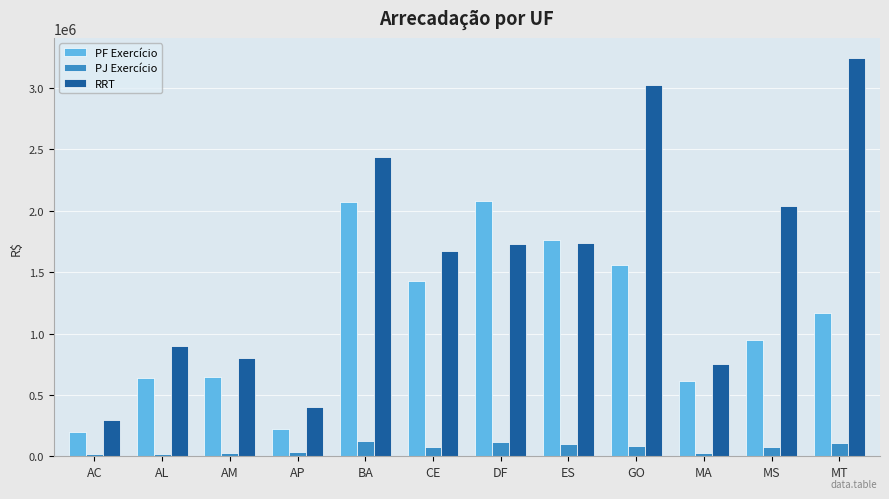

How many bars are there in total?

36